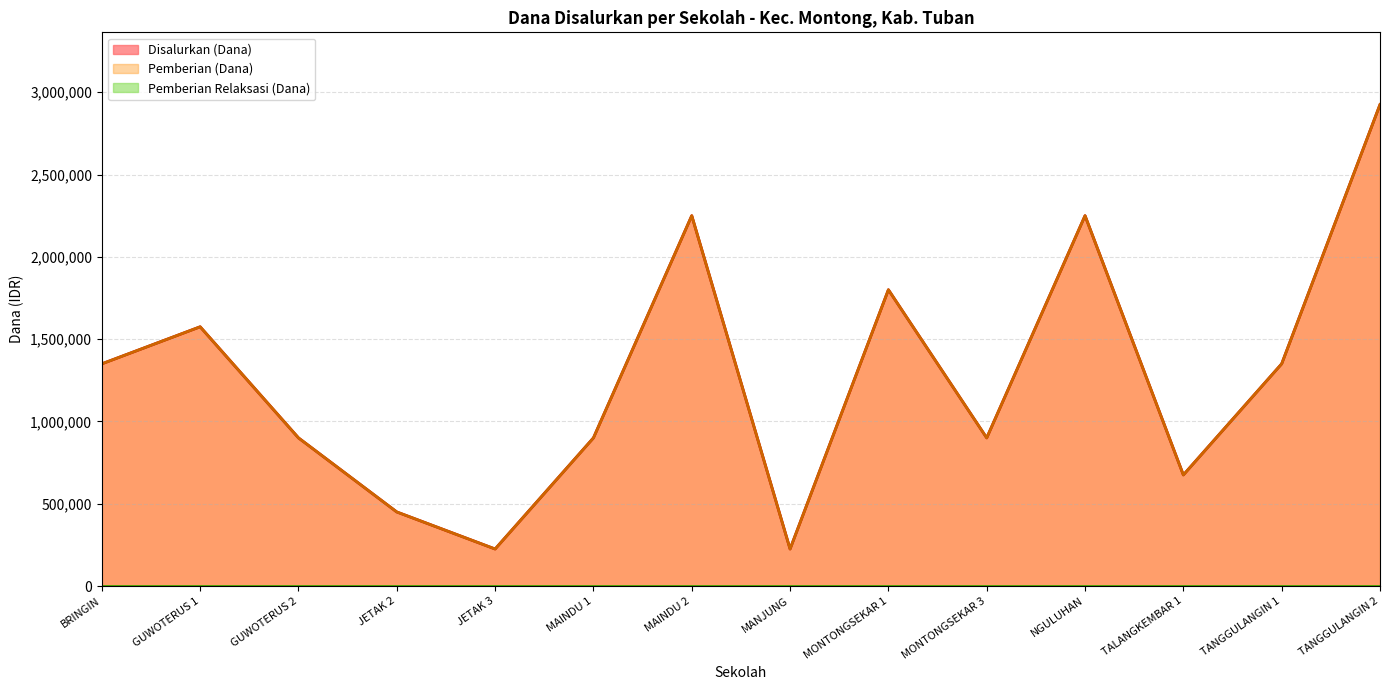

At which category does Pemberian (Dana) reach its first local peak?

GUWOTERUS 1